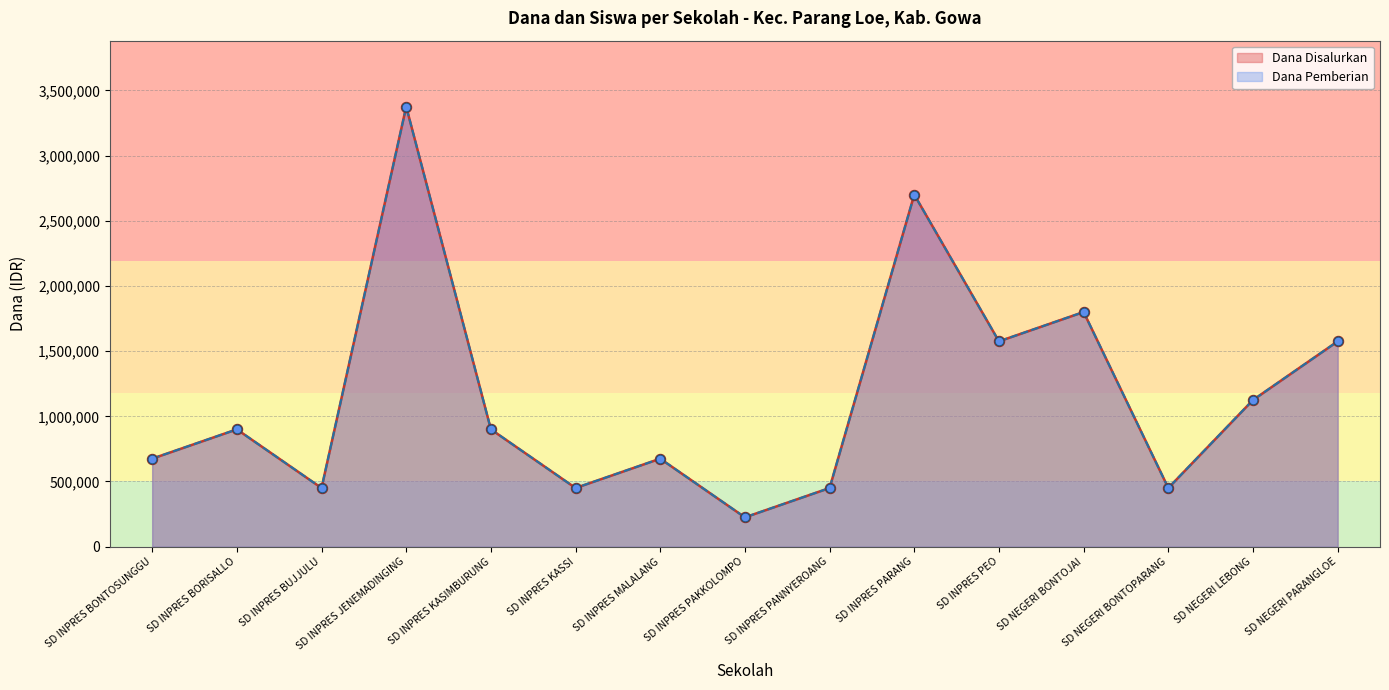

Is the value of Siswa Pemberian at SD INPRES BONTOSUNGGU greater than the value of Dana Disalurkan at SD INPRES BORISALLO?

No